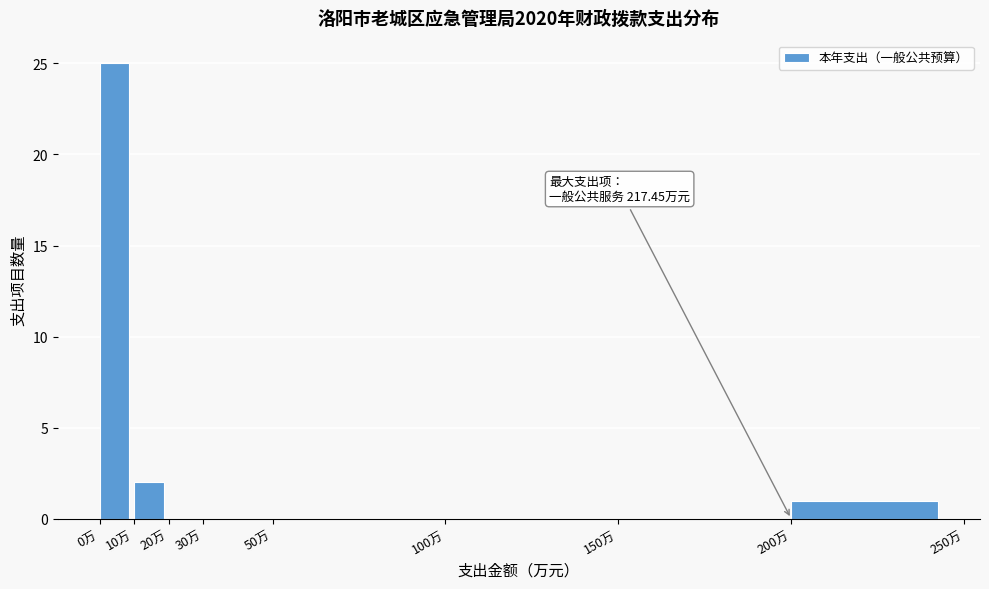

Which range on the x-axis has the tallest bar?

0 to 10